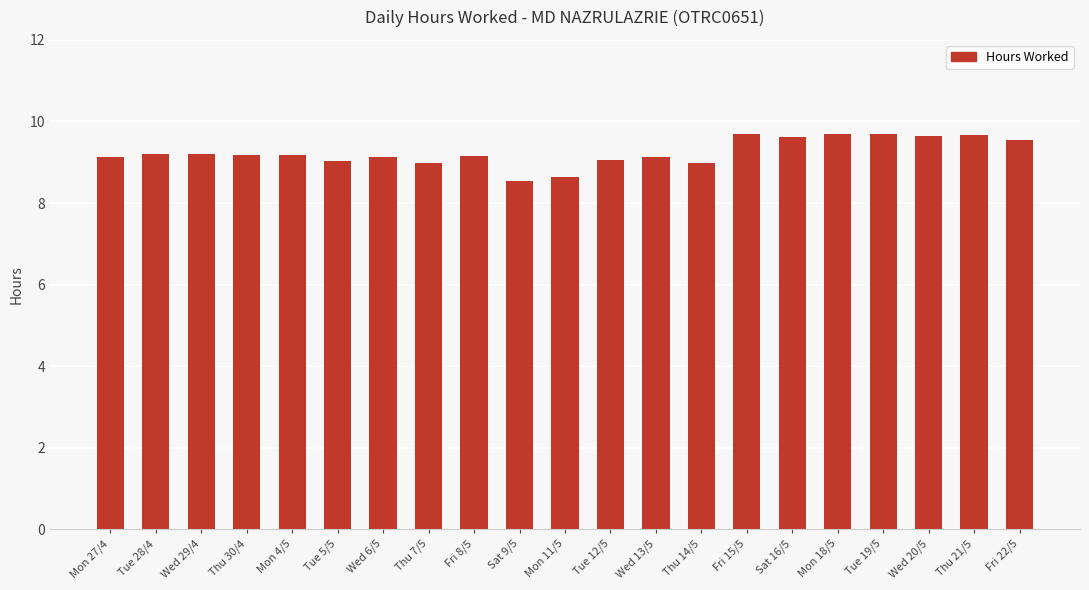

How many bars are there in total?

21